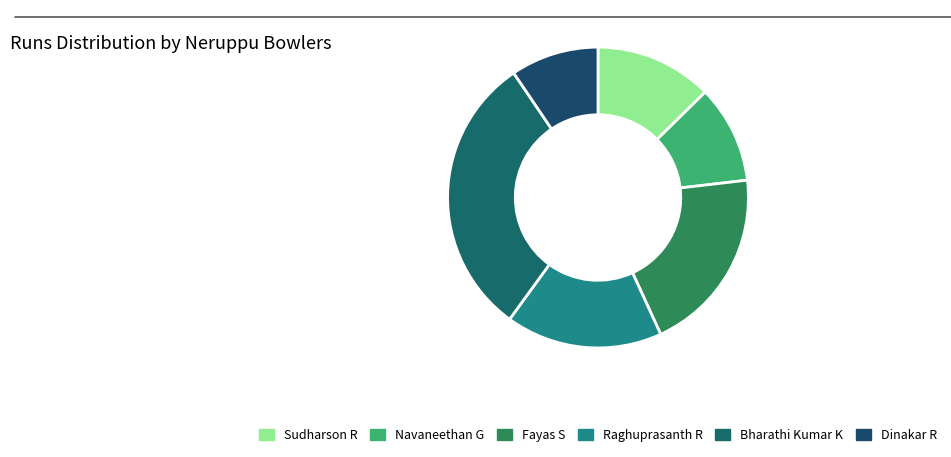

Rank the categories by value from highest to lowest.

Bharathi Kumar K, Fayas S, Raghuprasanth R, Sudharson R, Navaneethan G, Dinakar R